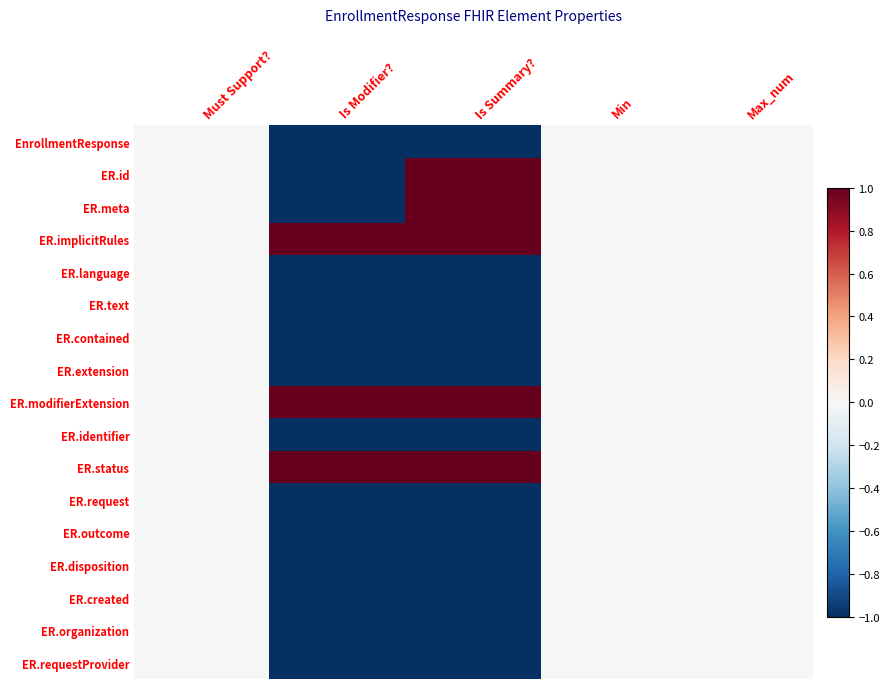

Rank the series at Is Summary? from lowest to highest value.

EnrollmentResponse, ER.language, ER.text, ER.contained, ER.extension, ER.identifier, ER.request, ER.outcome, ER.disposition, ER.created, ER.organization, ER.requestProvider, ER.id, ER.meta, ER.implicitRules, ER.modifierExtension, ER.status